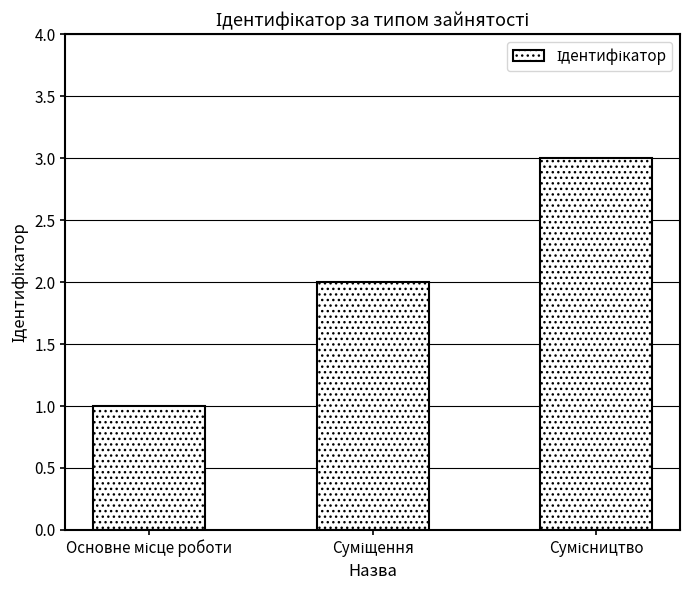

Count the values in the range 1 to 3.

3